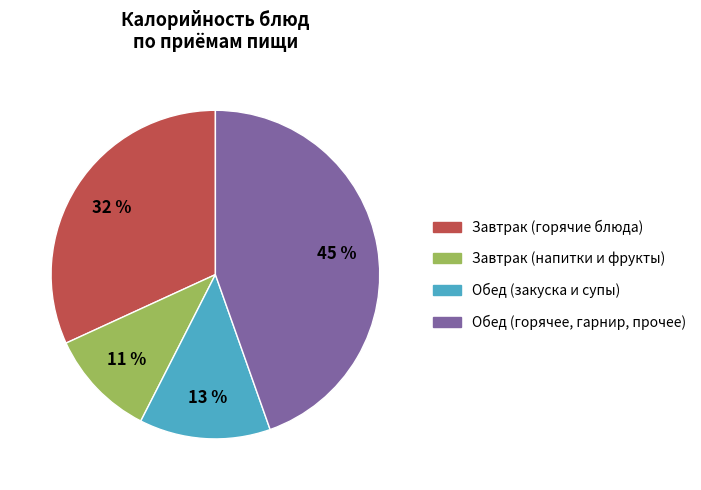

Rank the categories by value from lowest to highest.

Завтрак (напитки и фрукты), Обед (закуска и супы), Завтрак (горячие блюда), Обед (горячее, гарнир, прочее)